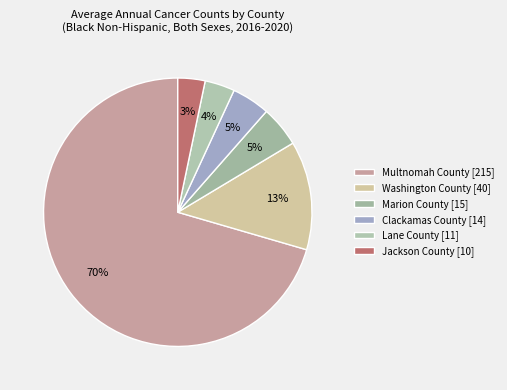

To the nearest percent, what portion does Clackamas County represent?

5%